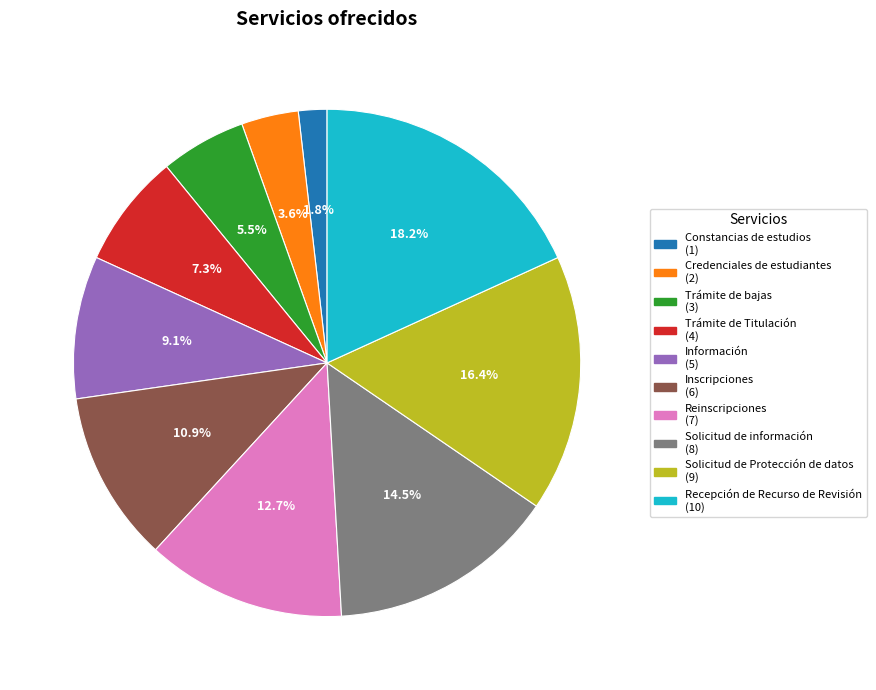

How many segments does this pie chart have?

10